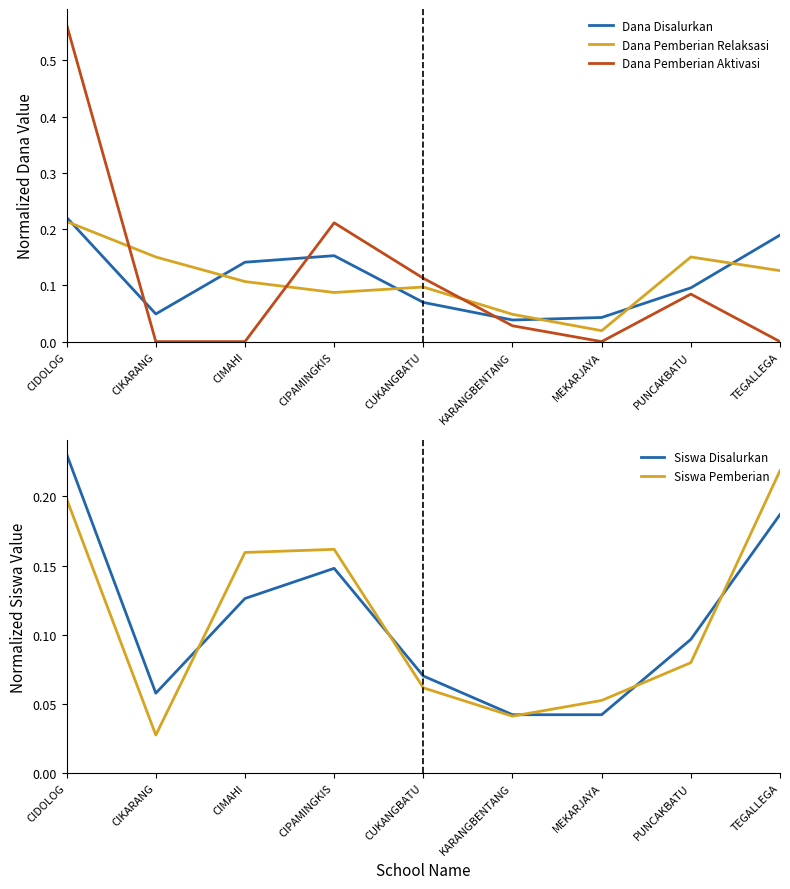

Which series changed the most between CIPAMINGKIS and PUNCAKBATU?

Dana Pemberian Aktivasi